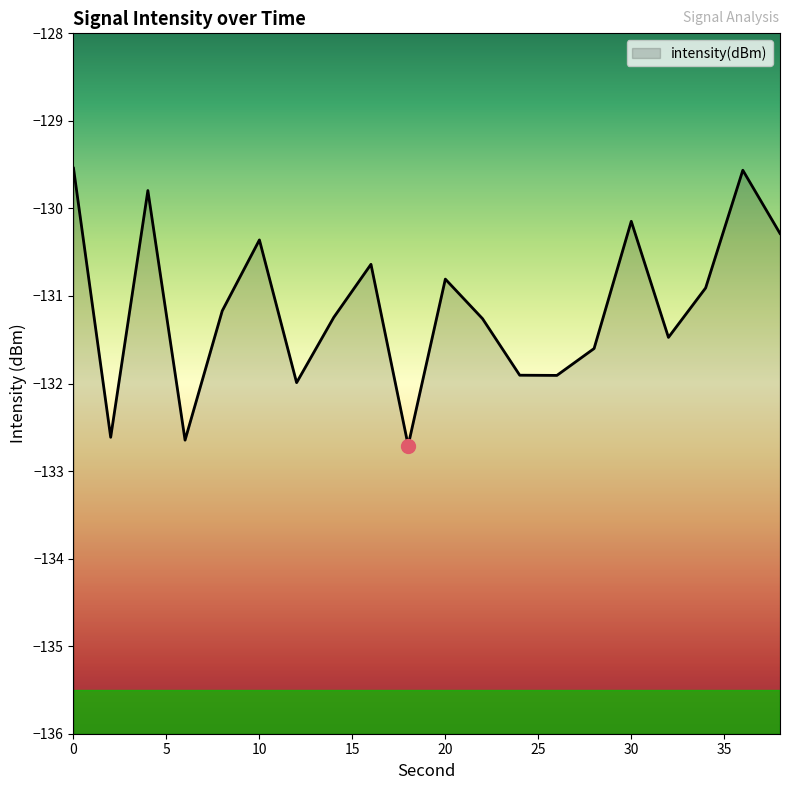

What is the difference between the maximum and minimum values?

3.2